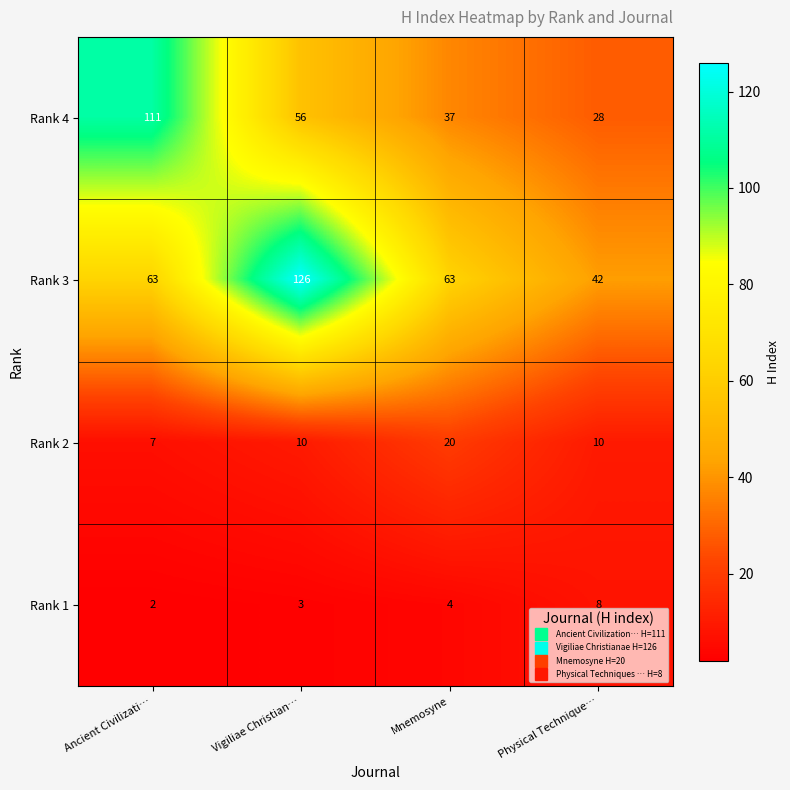

Which series has the largest range (max minus min)?

Rank 3